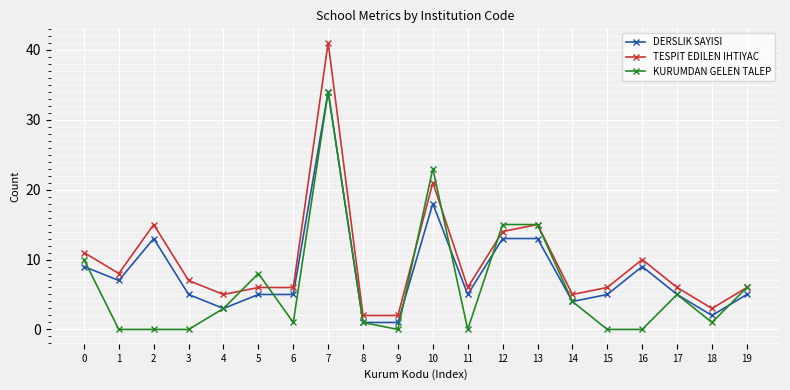

The TESPIT EDILEN IHTIYAC series shows 11 at 0. True or false?

True